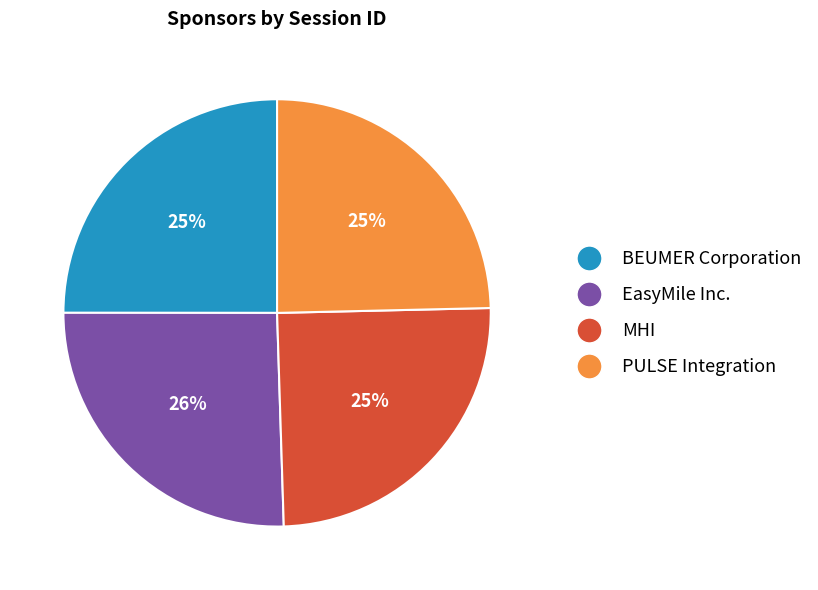

Which has a higher value, EasyMile Inc. or BEUMER Corporation?

EasyMile Inc.